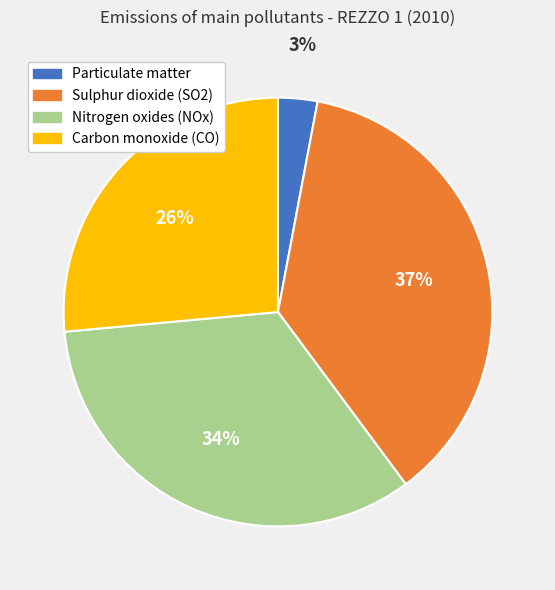

How many slices are in this pie chart?

4